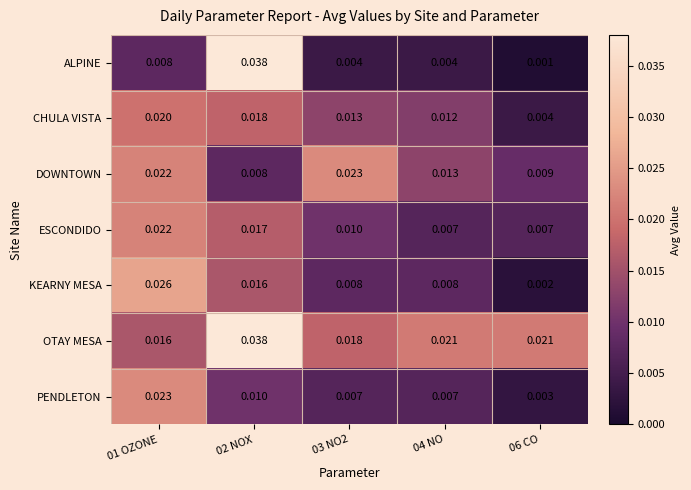

Which series changed the most between 02 NOX and 06 CO?

ALPINE